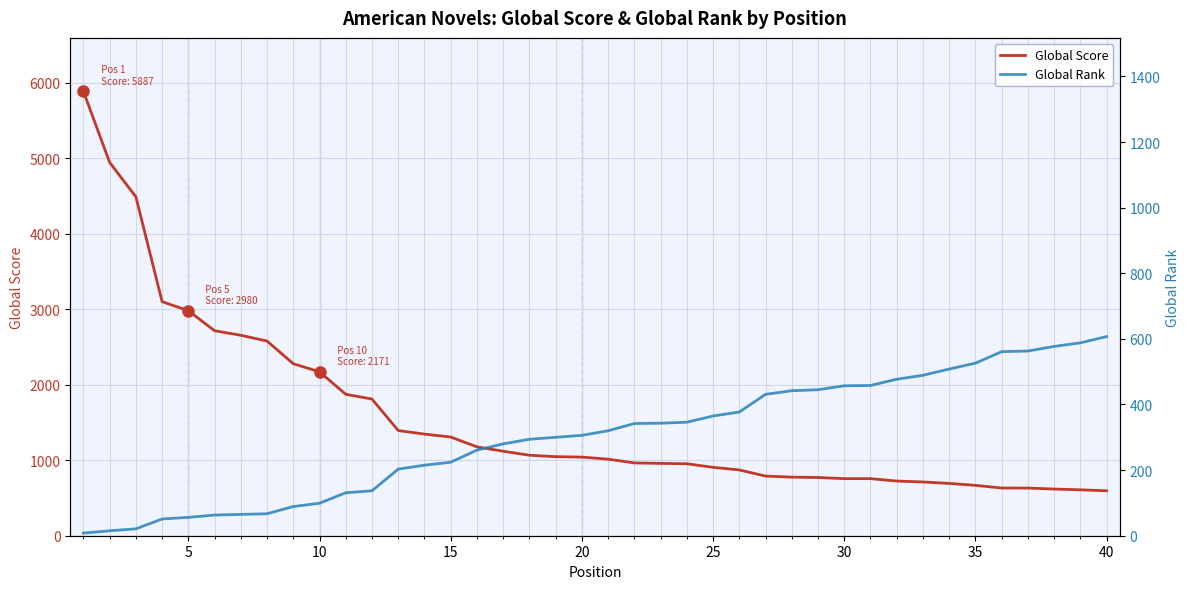

What is the lowest value of the Global Score series?

595